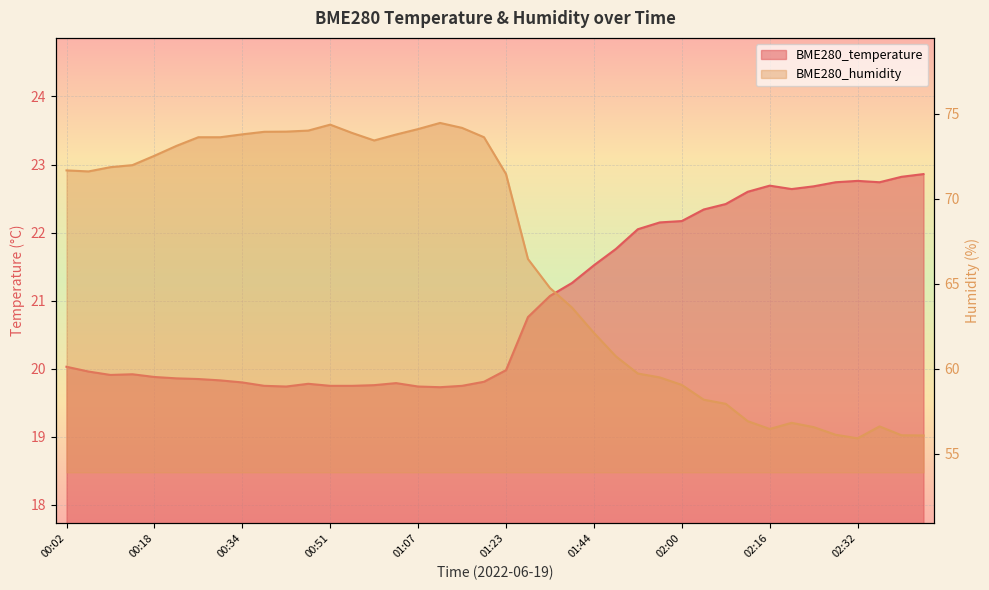

Reading right to left, extract all data points from this chart.

BME280_temperature: 22.9	22.8	22.7	22.8	22.7	22.7	22.6	22.7	22.6	22.4	22.3	22.2	22.1	22.1	21.8	21.5	21.3	21.1	20.8	20.0	19.8	19.8	19.7	19.7	19.8	19.8	19.8	19.8	19.8	19.7	19.8	19.8	19.8	19.9	19.9	19.9	19.9	19.9	20.0	20.0
BME280_humidity: 56.1	56.1	56.6	55.9	56.1	56.6	56.8	56.5	56.9	57.9	58.2	59.0	59.5	59.7	60.7	62.1	63.6	64.8	66.5	71.5	73.6	74.2	74.5	74.1	73.8	73.4	73.9	74.3	74.0	73.9	73.9	73.8	73.6	73.6	73.1	72.5	72.0	71.8	71.6	71.7